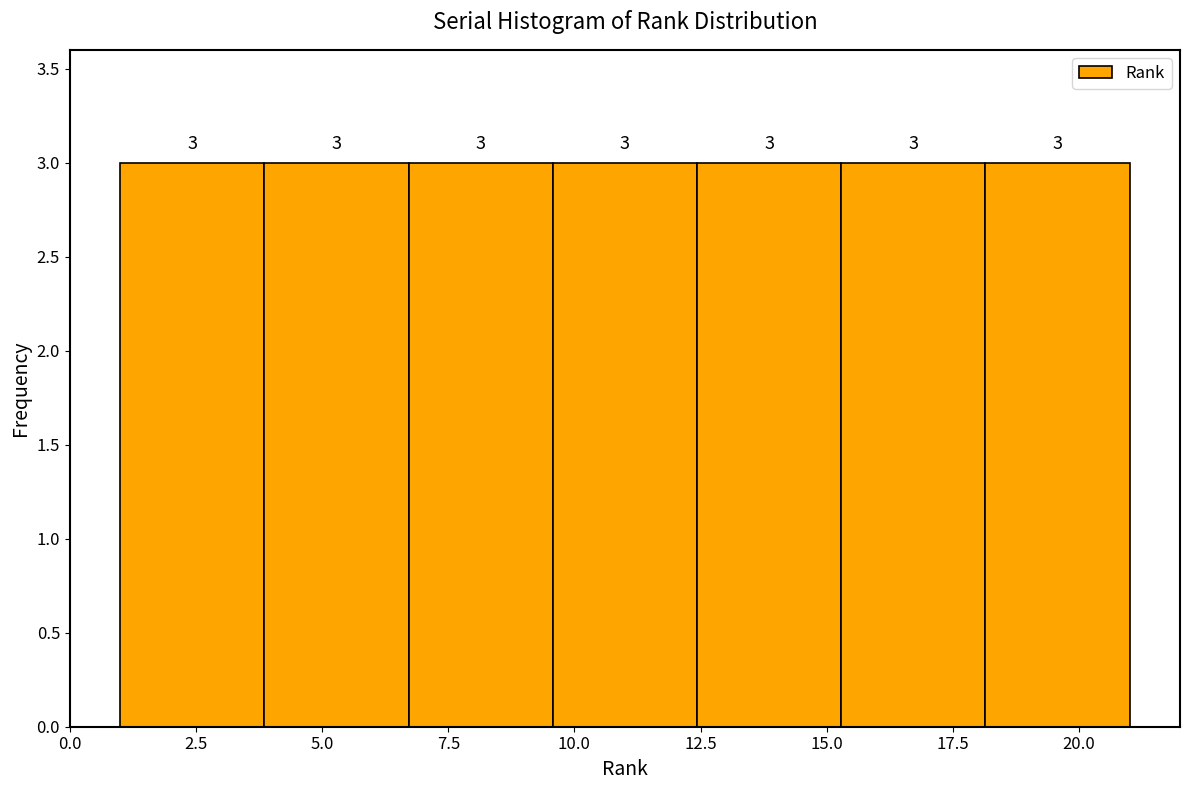

Reading left to right, list every bar in this chart as the range it spans on the x-axis followed by its height. The bar edges are not printed on the chart, so give them approximately, as read against the axis.

1.0 to 4.0: 3
4.0 to 6.5: 3
6.5 to 9.5: 3
9.5 to 12.5: 3
12.5 to 15.5: 3
15.5 to 18.0: 3
18.0 to 21.0: 3